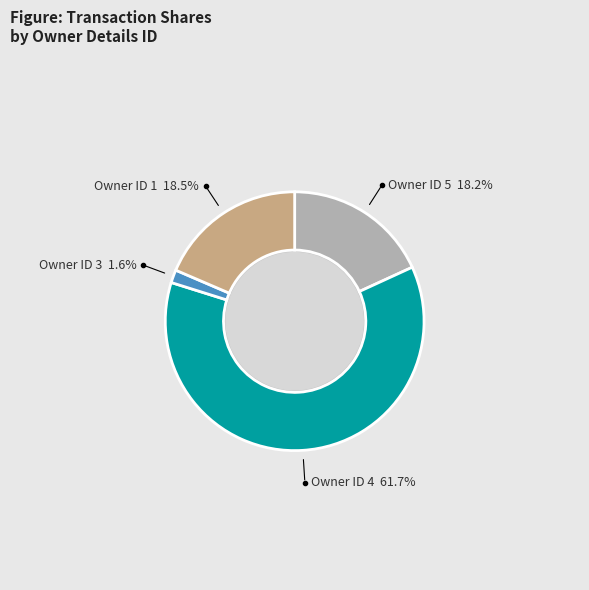

Count the number of slices in the pie.

7